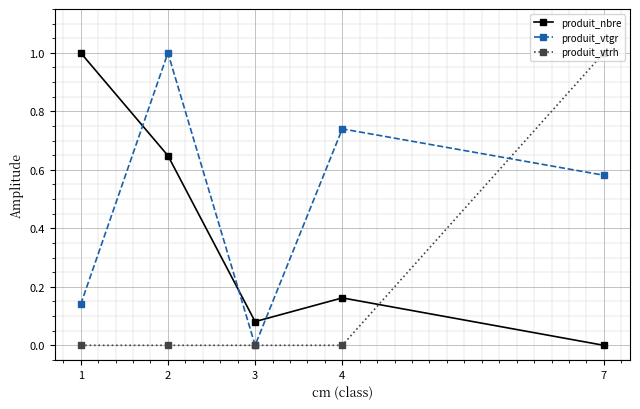

How many values in produit_nbre are above zero?

4